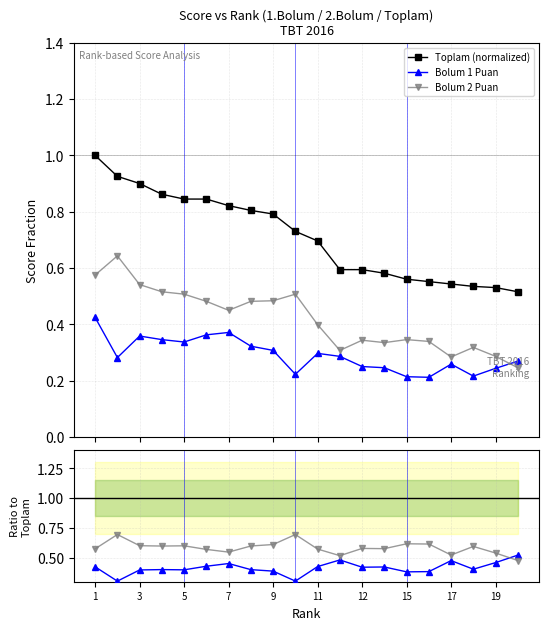

Which category has the lowest value across all series?

15